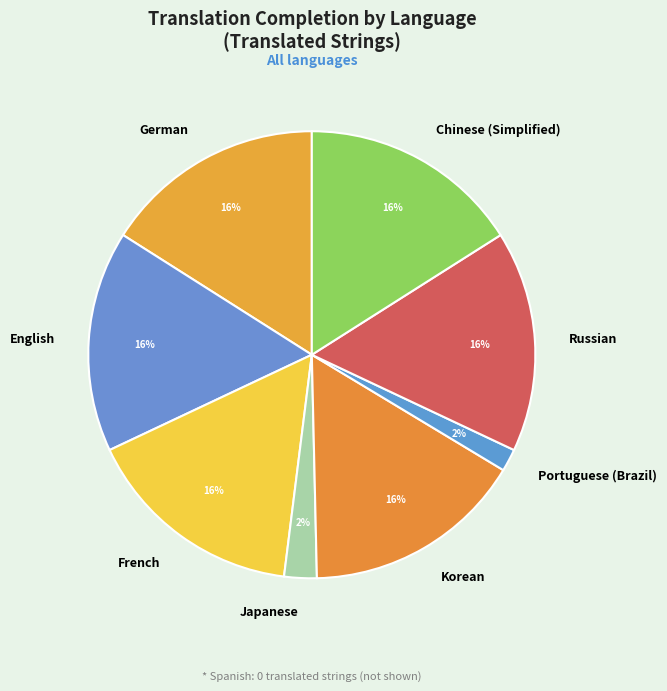

What percentage is the French slice, to the nearest percent?

16%